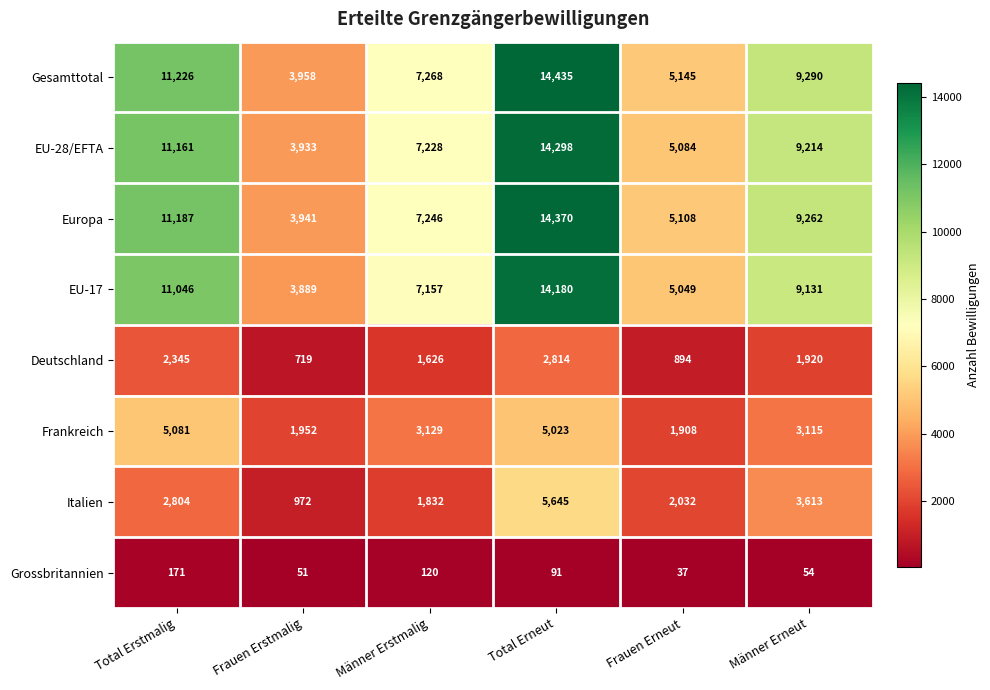

Count the number of data series in this chart.

8